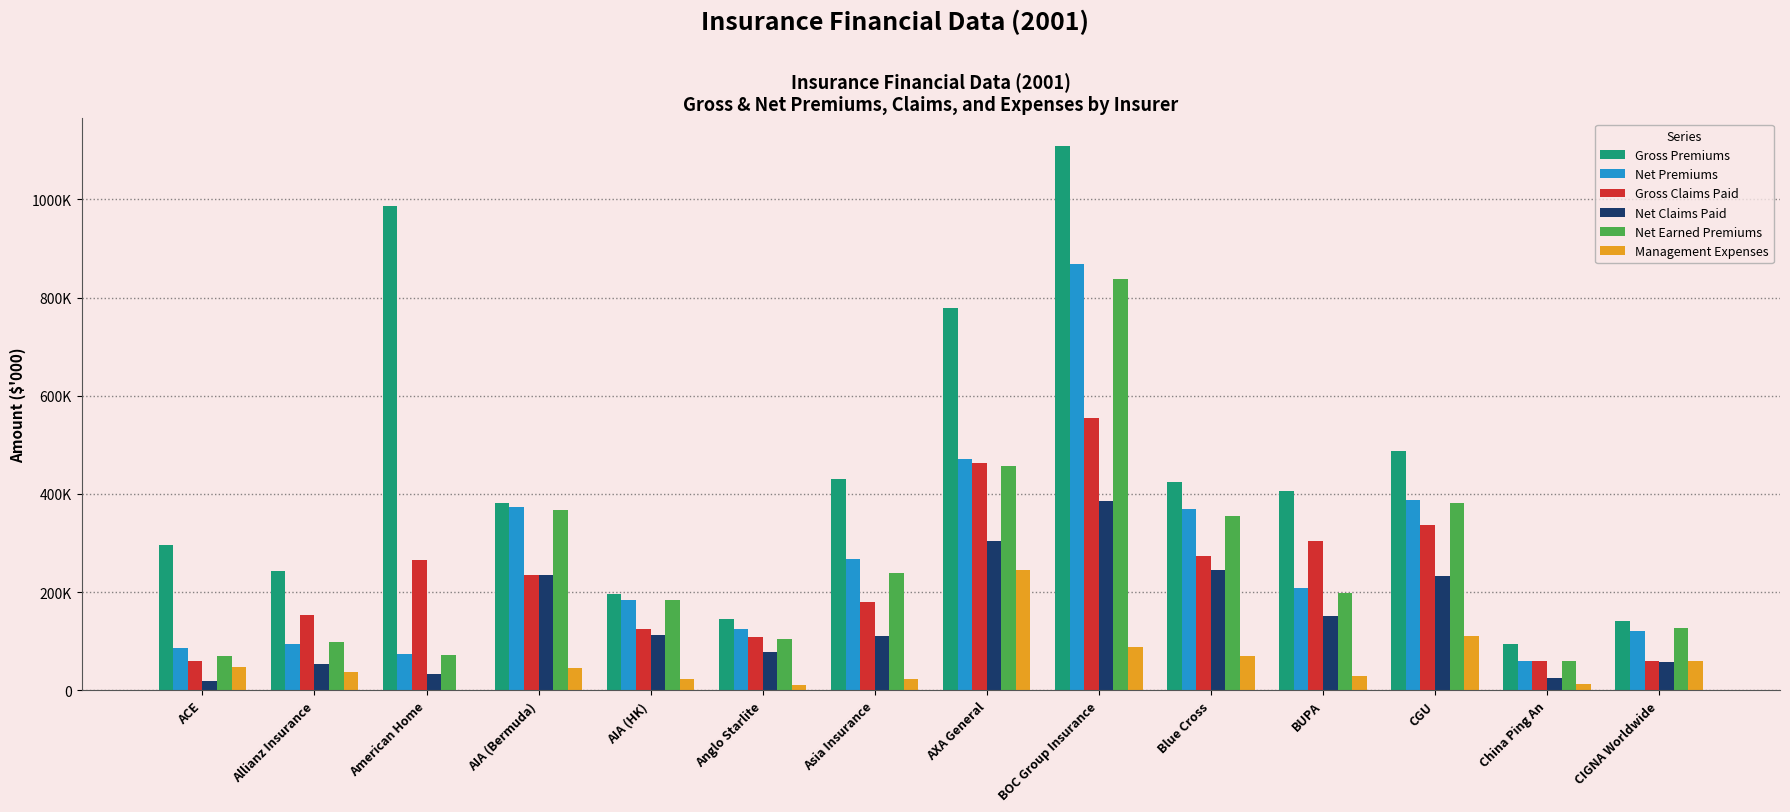

What position from the left is China Ping An?

13